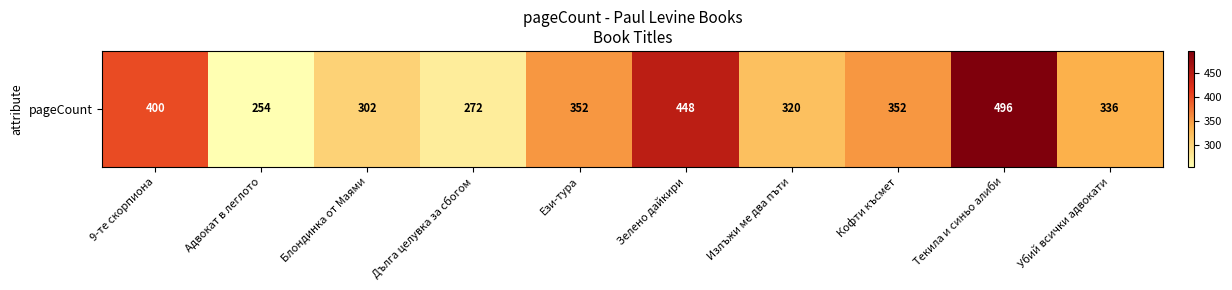

Rank the categories by value from lowest to highest.

Адвокат в леглото, Дълга целувка за сбогом, Блондинка от Маями, Излъжи ме два пъти, Убий всички адвокати, Ези-тура, Кофти късмет, 9-те скорпиона, Зелено дайкири, Текила и синьо алиби